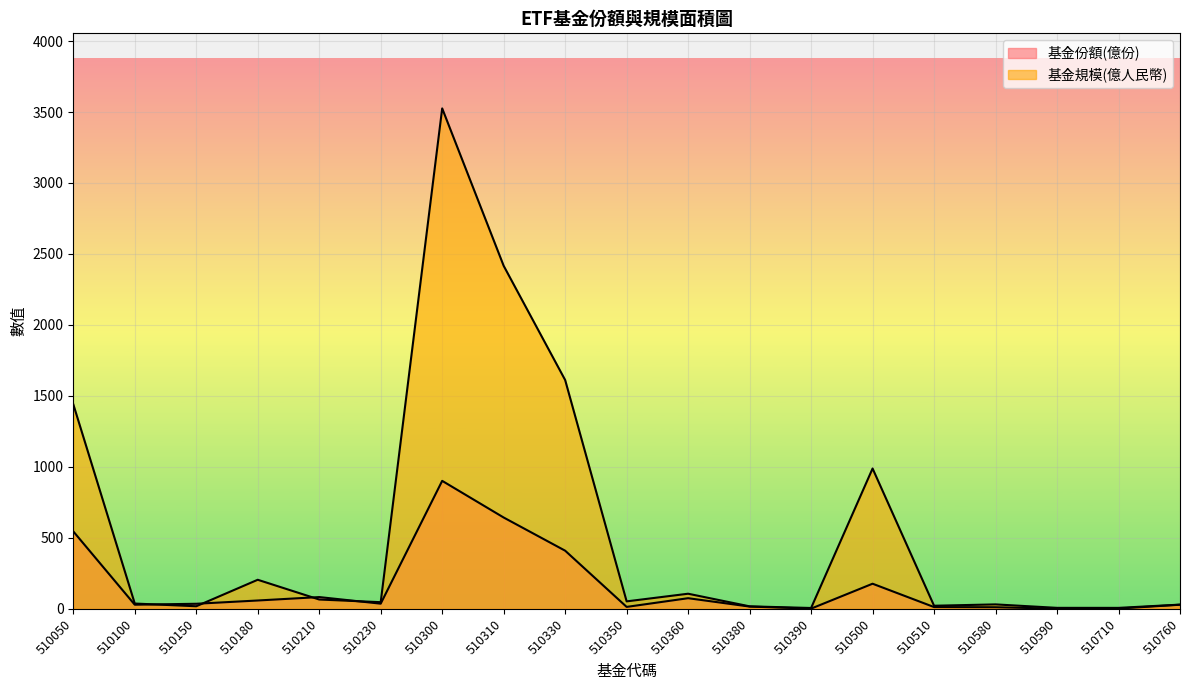

What are all the series names shown in the legend?

基金份額(億份), 基金規模(億人民幣)